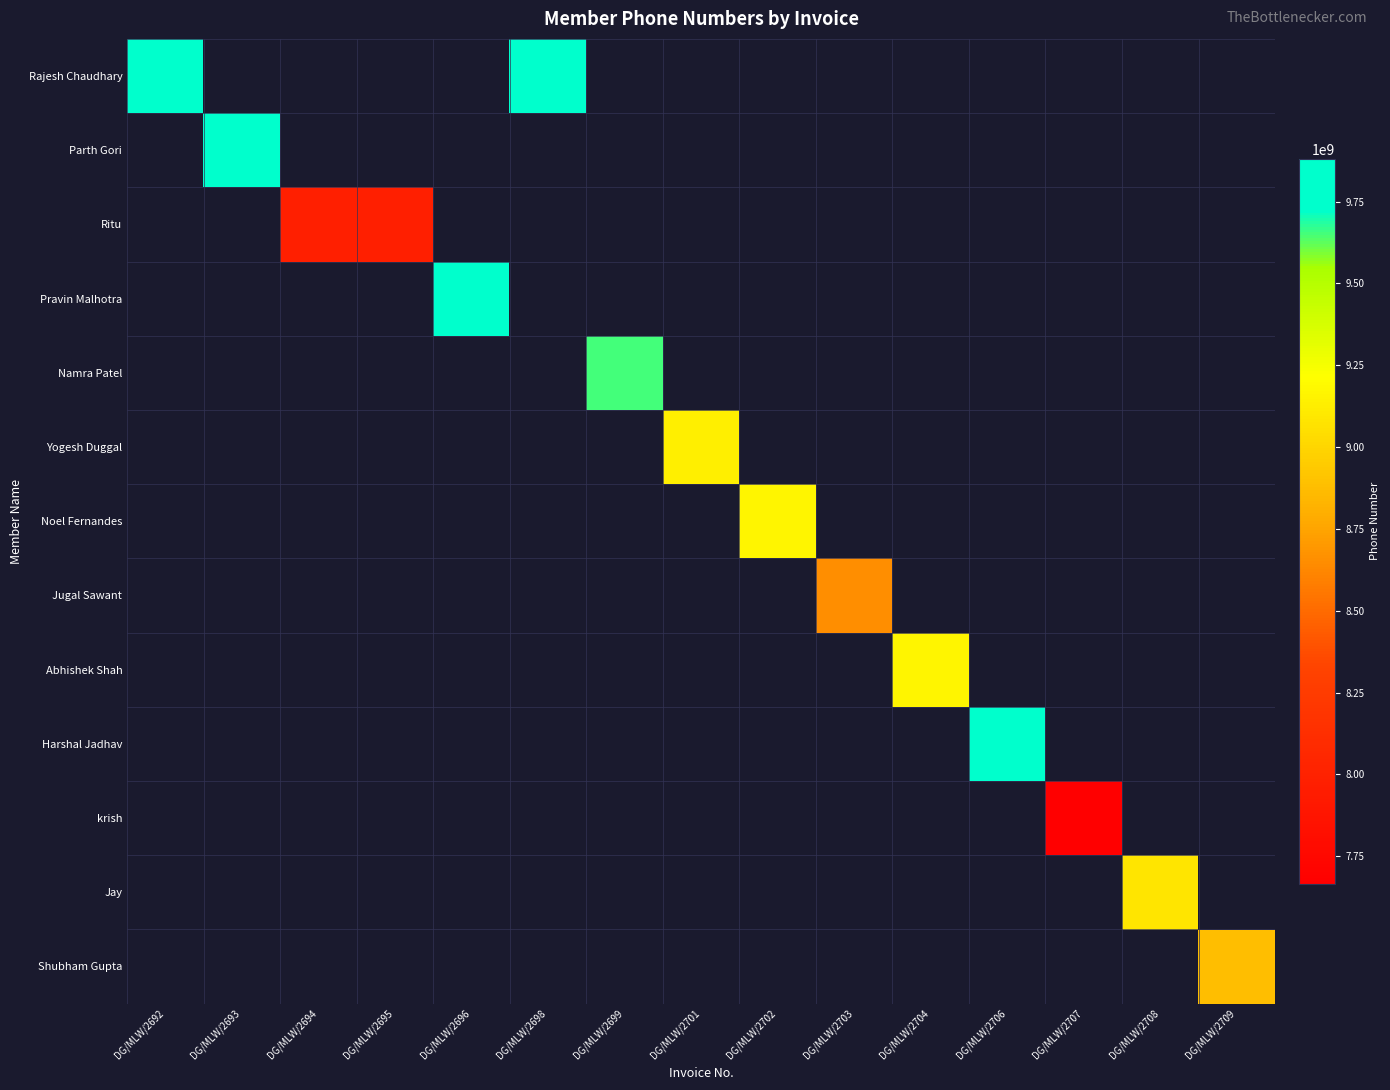

Is the value of Noel Fernandes at DG/MLW/2706 greater than the value of Rajesh Chaudhary at DG/MLW/2695?

No